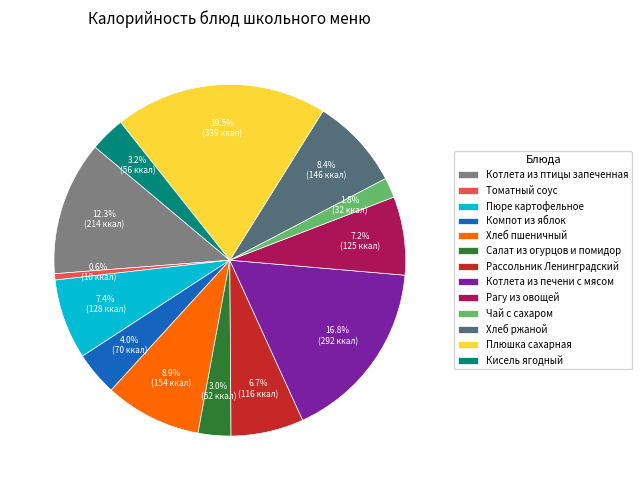

Is the sum of Плюшка сахарная and Кисель ягодный greater than half?

No